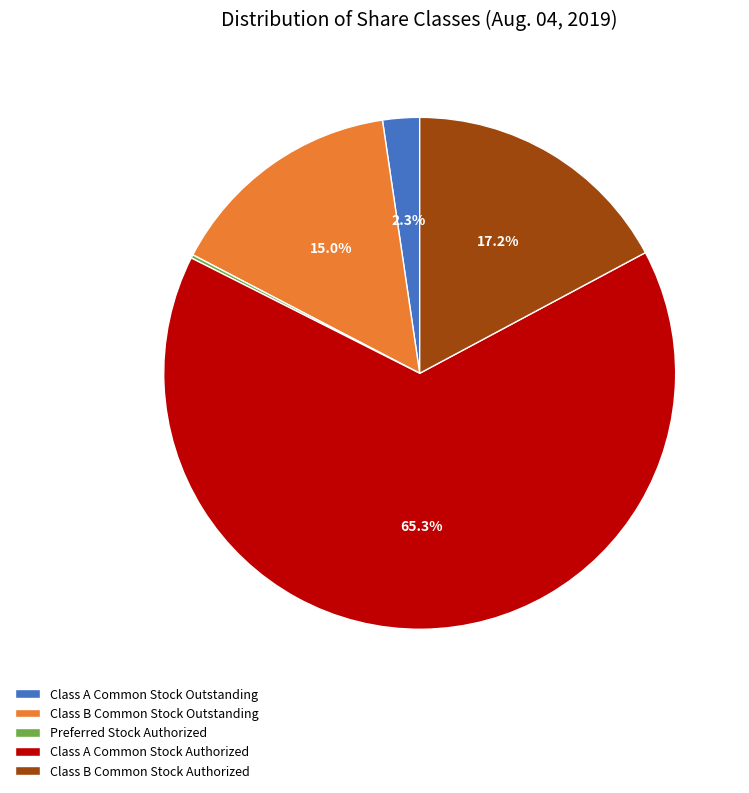

To the nearest percent, what is the average slice percentage?

20%